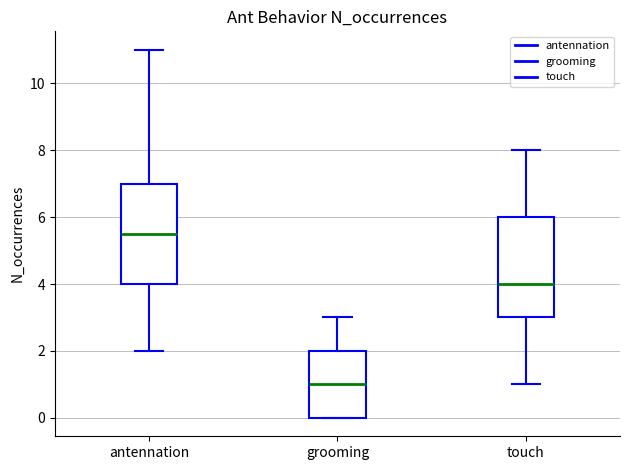

Reading left to right, transcribe this box plot: for each box, give where its median line is, the range the box spans, and where its two whiskers end, as read against the y-axis. The values are not printed on the chart, so give them approximately, as read against the axis.

antennation: median 5.6, box 4.0 to 7.0, whiskers 2.0 to 11.0
grooming: median 1.0, box 0.0 to 2.0, whiskers 0.0 to 3.0
touch: median 4.0, box 3.0 to 6.0, whiskers 1.0 to 8.0